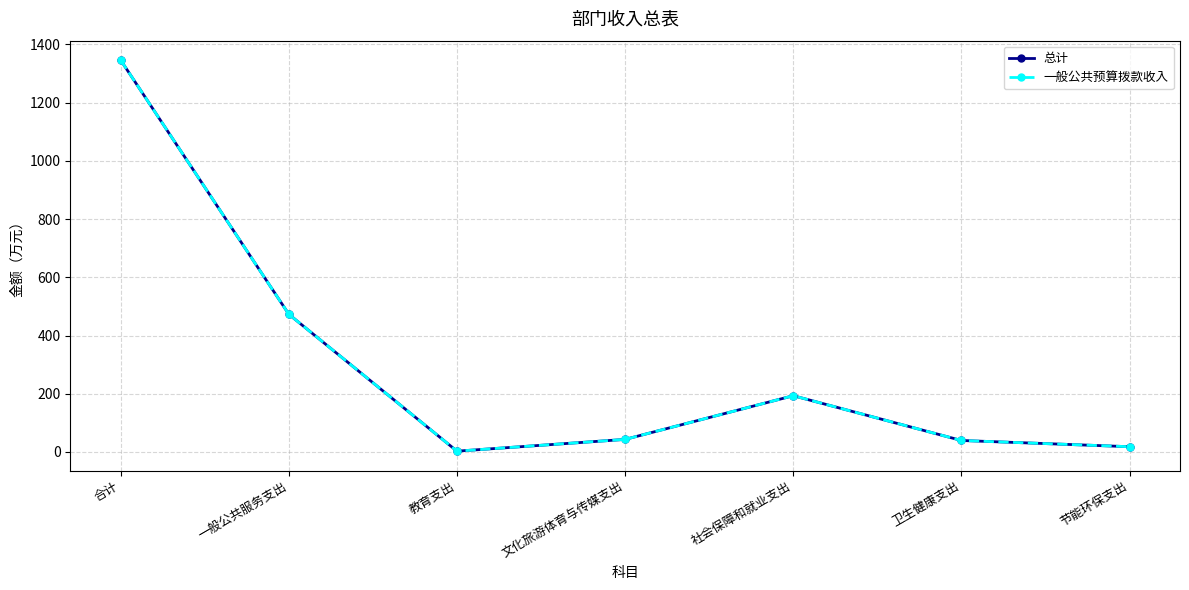

Which series has the widest spread of values?

总计